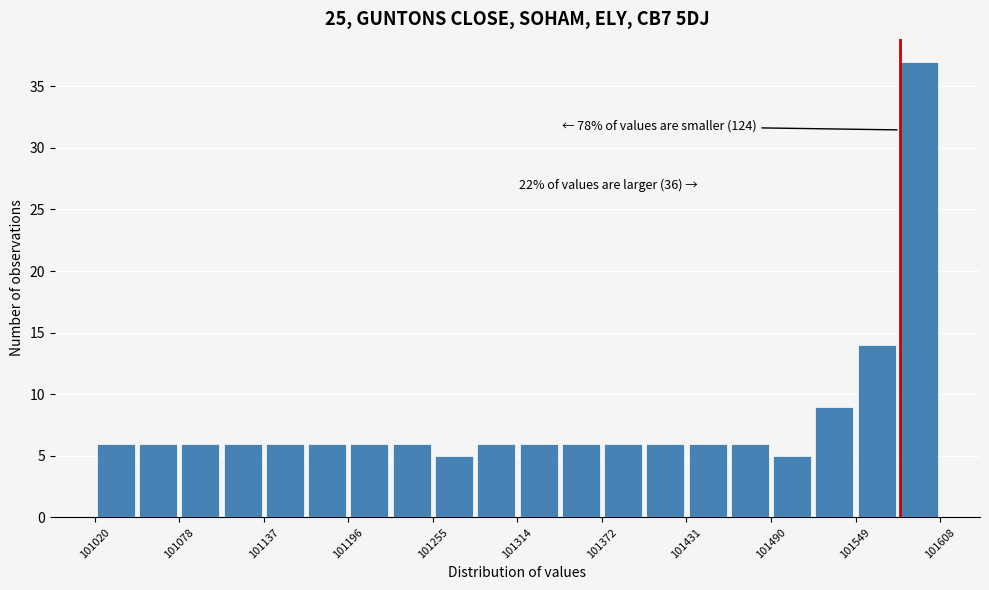

Read against the x-axis, roughly where is the centre of the tallest bar?

101590